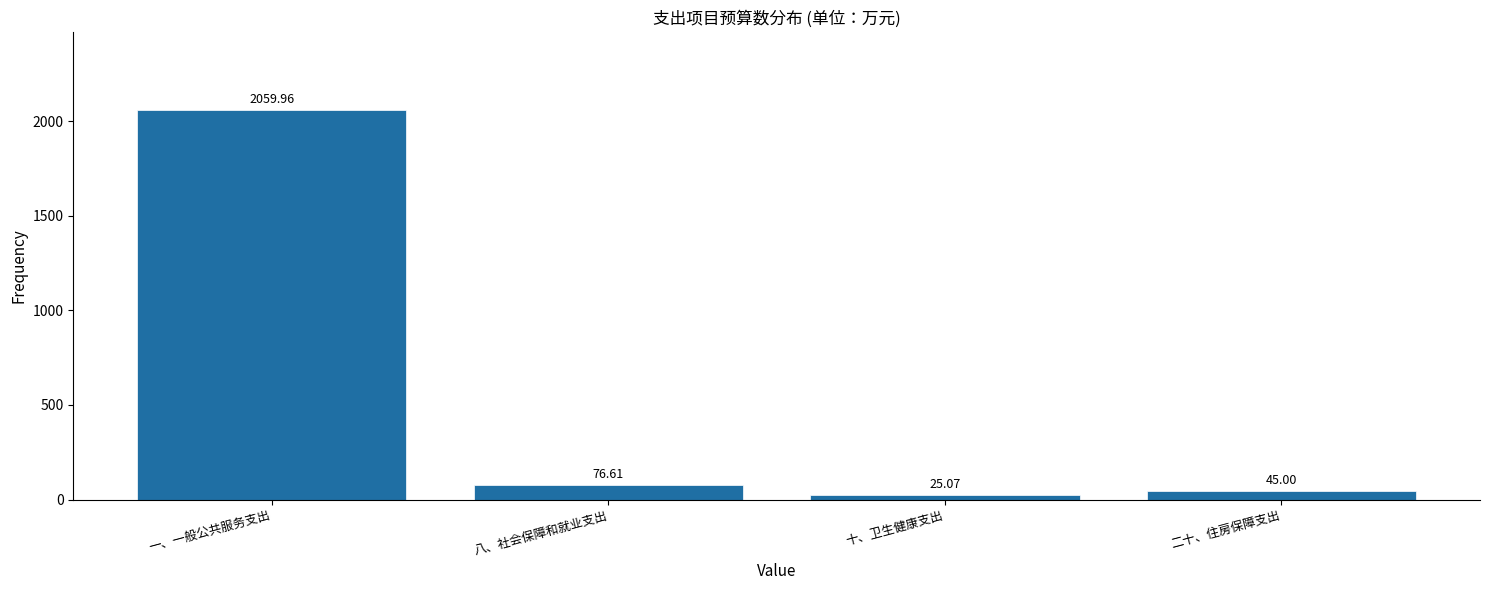

Which has a higher value, 一、一般公共服务支出 or 十、卫生健康支出?

一、一般公共服务支出